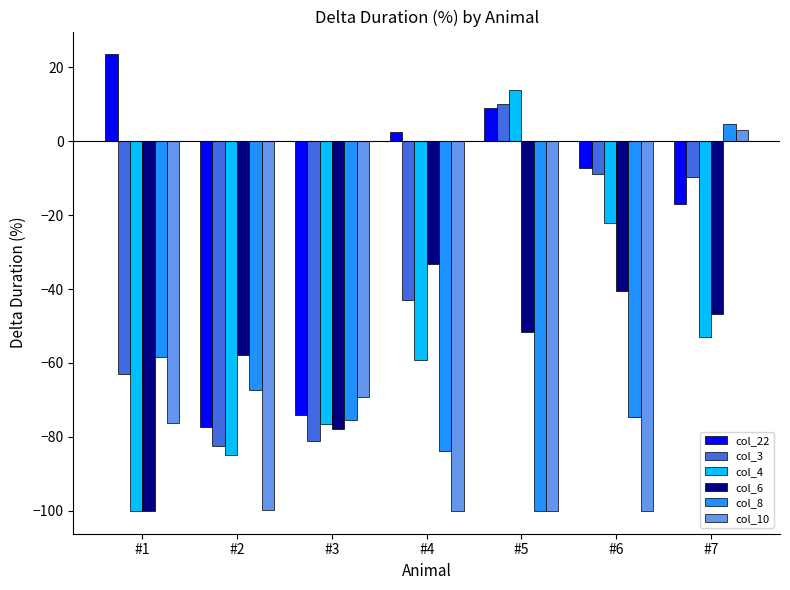

What is the total value across all series at #1?

-374.1